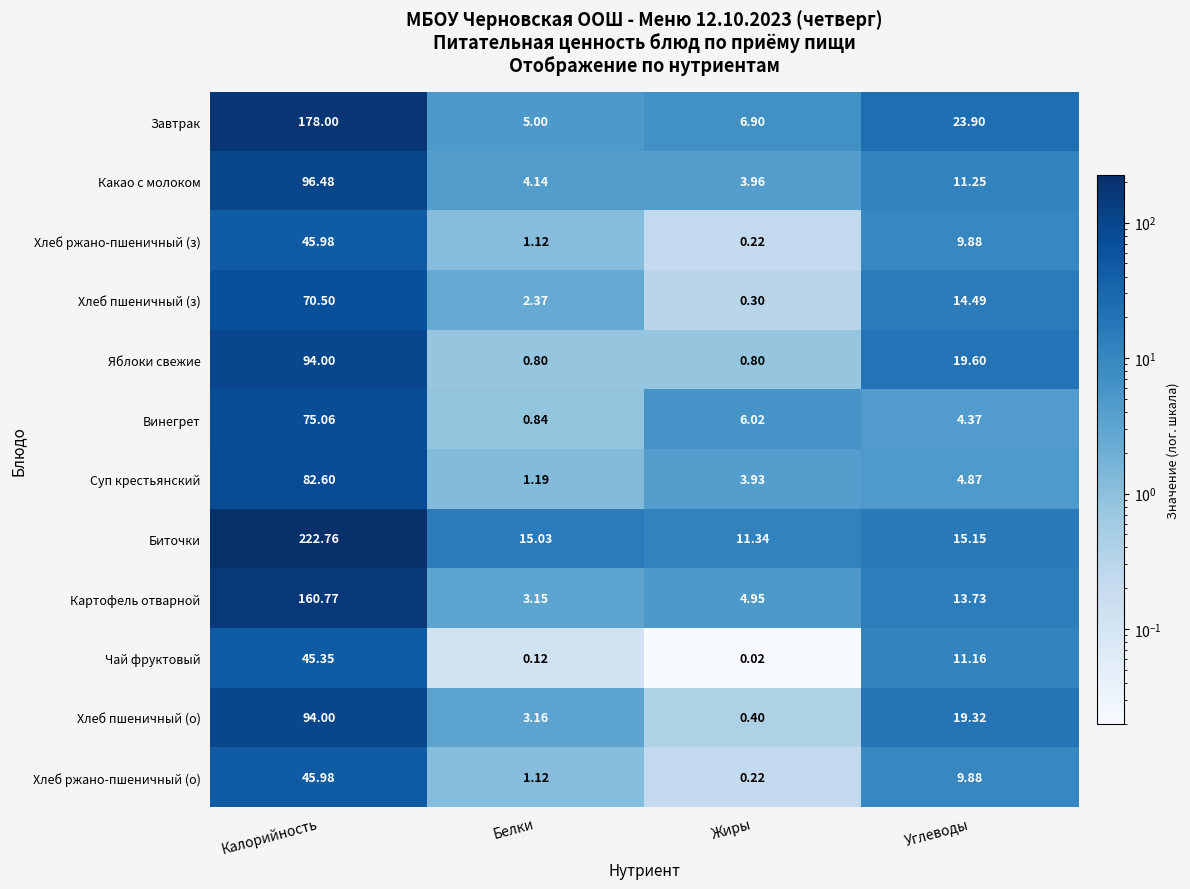

At which category does the chart reach its peak across all series?

Калорийность